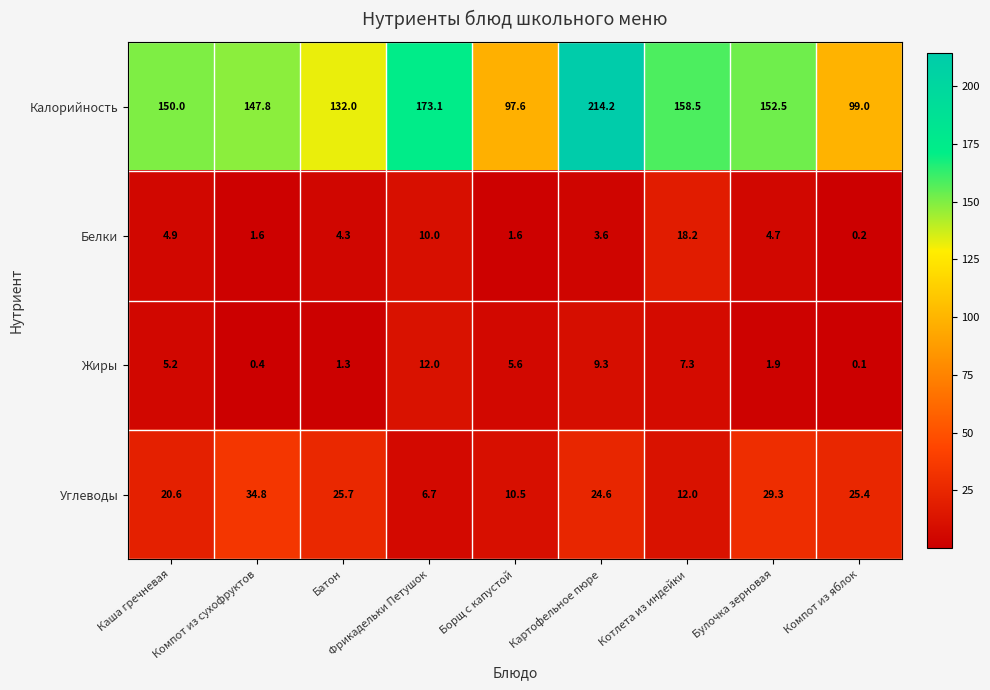

At Батон, list the series in order from largest to smallest.

Калорийность, Углеводы, Белки, Жиры